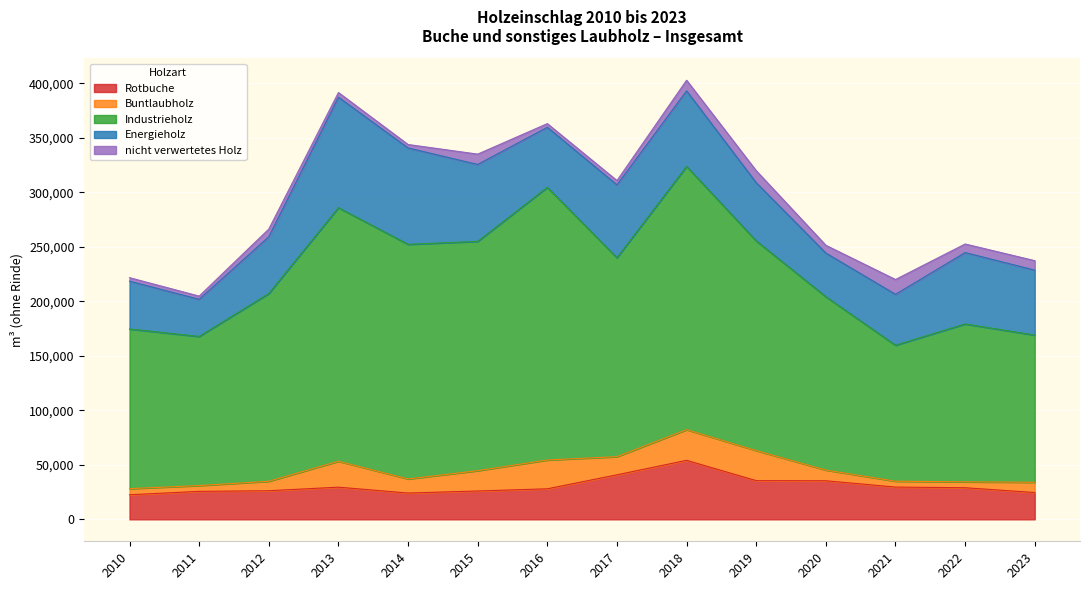

Does the chart display data point markers on the line(s)?

No